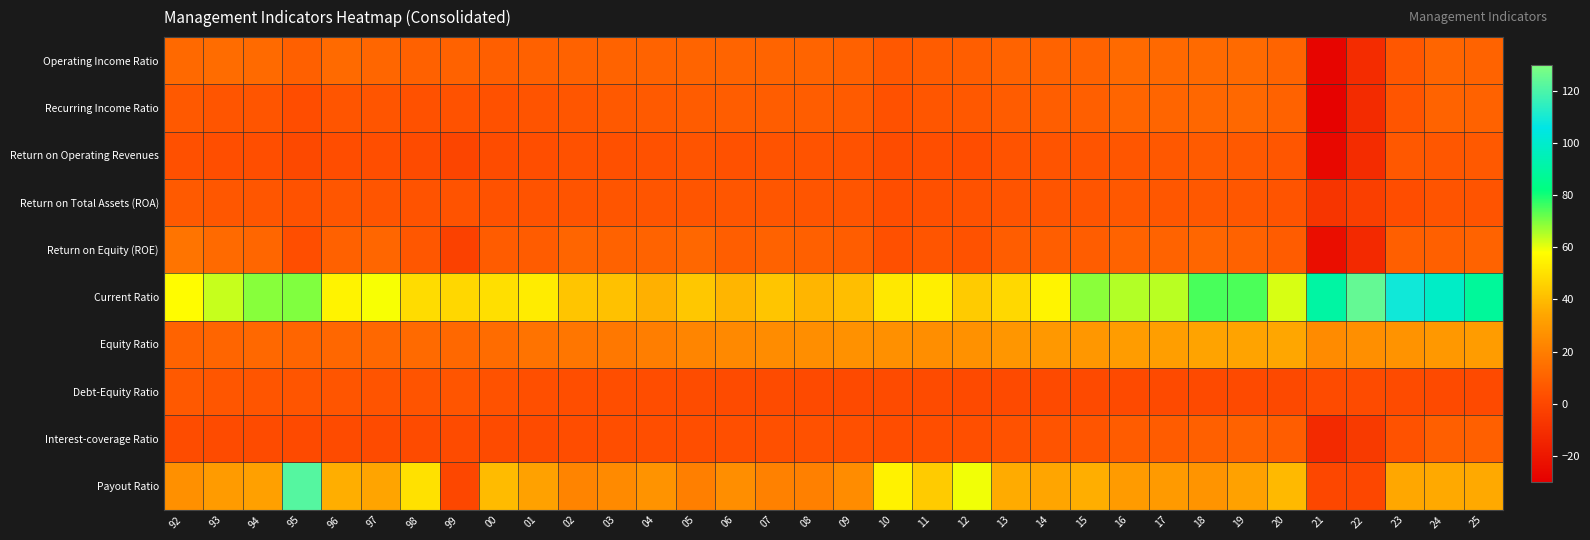

List the series in order of their peak value, highest first.

Current Ratio, Payout Ratio, Equity Ratio, Return on Equity (ROE), Operating Income Ratio, Recurring Income Ratio, Interest-coverage Ratio, Return on Operating Revenues, Return on Total Assets (ROA), Debt-Equity Ratio